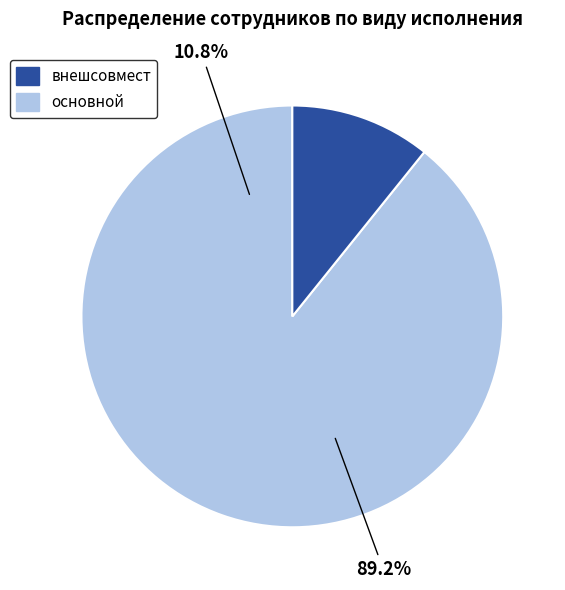

Is there a majority slice in this chart?

Yes